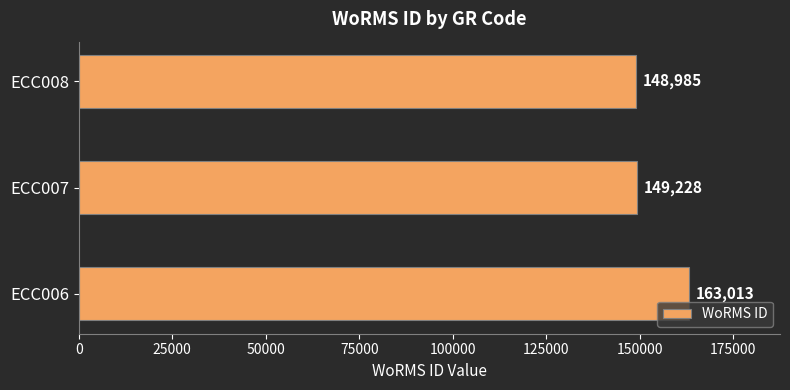

Rank the categories by value from lowest to highest.

ECC008, ECC007, ECC006